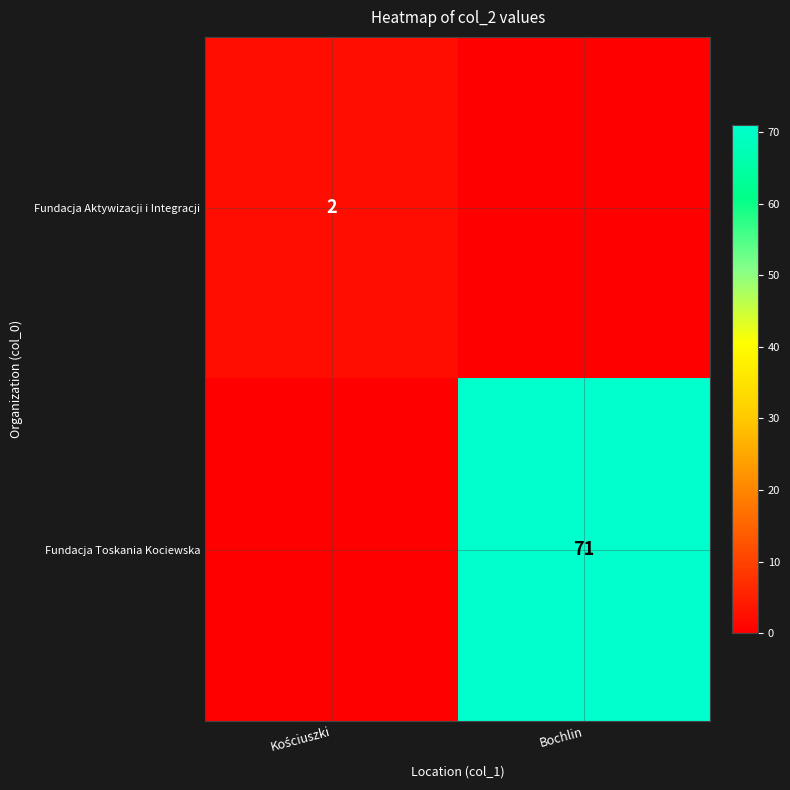

Is it true that Fundacja Toskania Kociewska equals 71 at Bochlin?

True